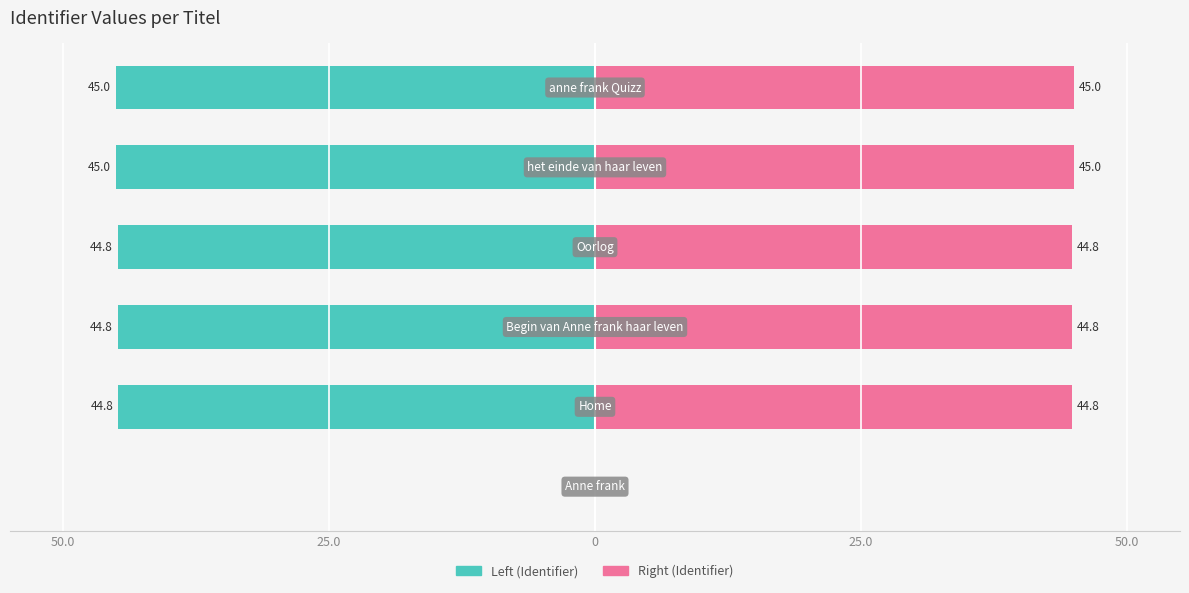

How many groups of bars are there?

6